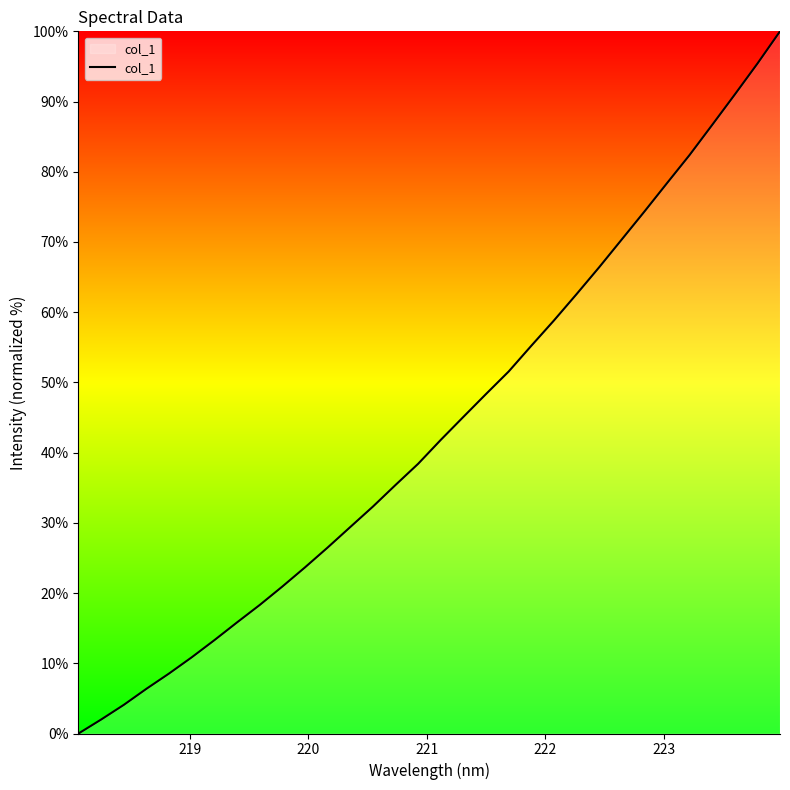

Count the number of data series in this chart.

1